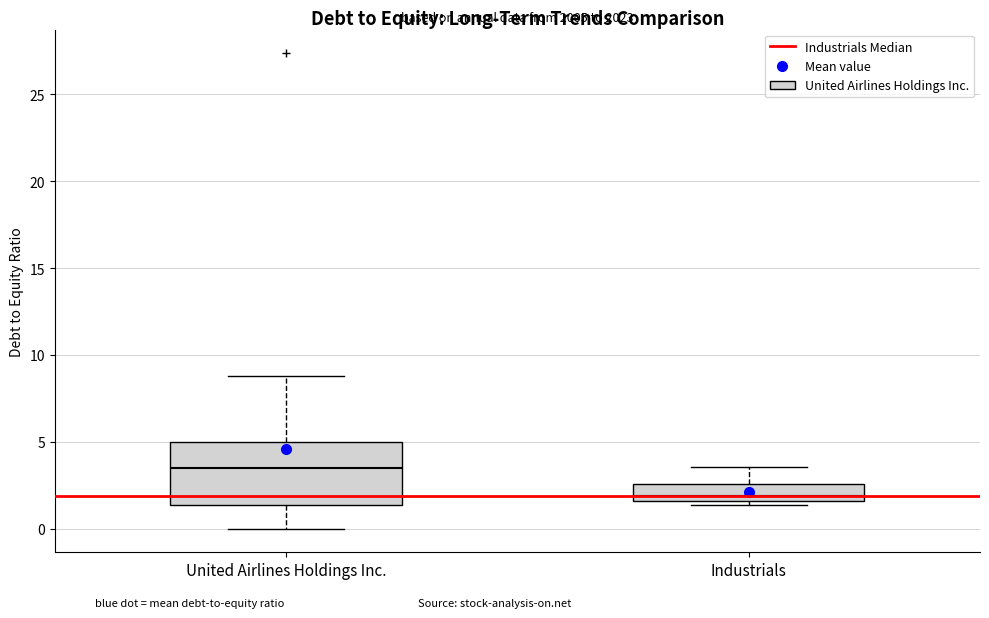

Comparing the boxes themselves (not the whiskers), which one is the tallest?

United Airlines Holdings Inc.